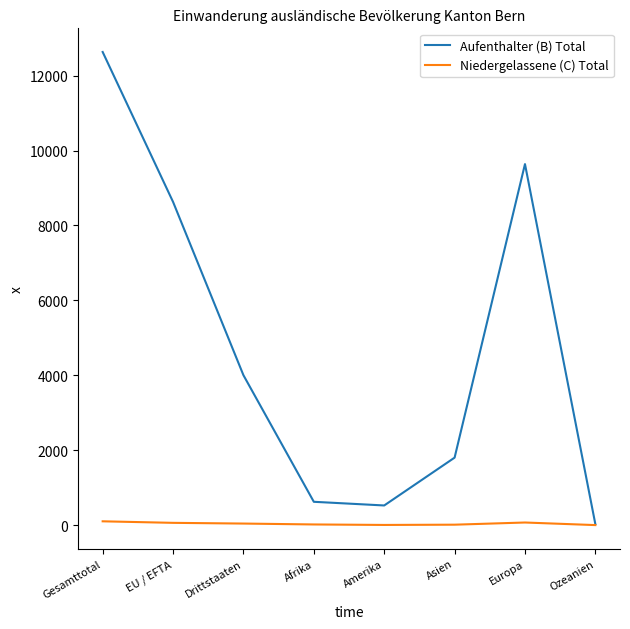

Is the value of Niedergelassene (C) Total at Afrika greater than the value of Aufenthalter (B) Total at Asien?

No